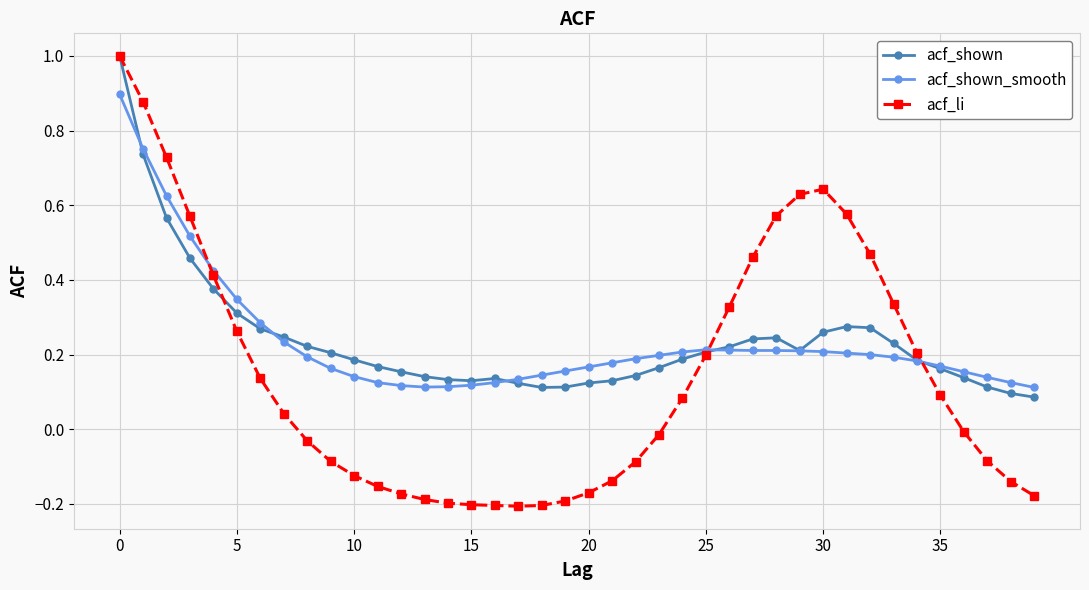

What is the highest value of the acf_shown series?

1.0